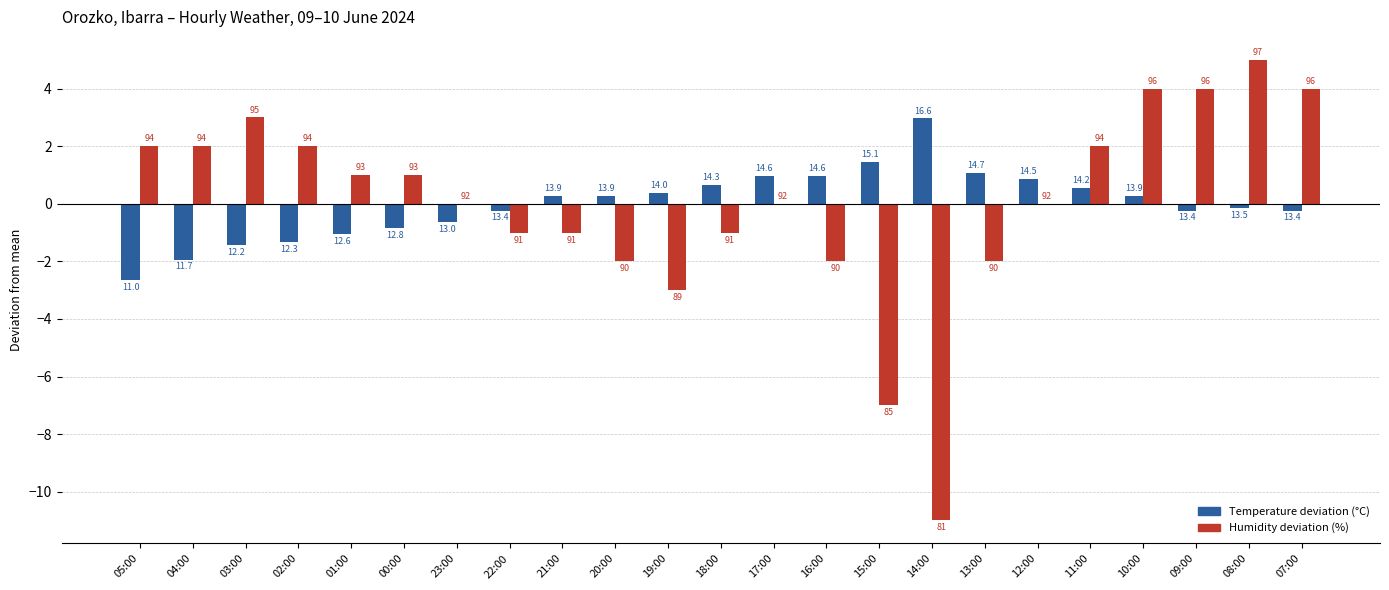

Reading left to right, what are all the values shown in this chart?

Temperature deviation (°C): 05:00=-2.6	04:00=-1.9	03:00=-1.4	02:00=-1.3	01:00=-1.0	00:00=-0.8	23:00=-0.6	22:00=-0.2	21:00=0.3	20:00=0.3	19:00=0.4	18:00=0.7	17:00=1.0	16:00=1.0	15:00=1.5	14:00=3.0	13:00=1.1	12:00=0.9	11:00=0.6	10:00=0.3	09:00=-0.2	08:00=-0.1	07:00=-0.2
Humidity deviation (%): 05:00=2.0	04:00=2.0	03:00=3.0	02:00=2.0	01:00=1.0	00:00=1.0	23:00=0.0	22:00=-1.0	21:00=-1.0	20:00=-2.0	19:00=-3.0	18:00=-1.0	17:00=0.0	16:00=-2.0	15:00=-7.0	14:00=-11.0	13:00=-2.0	12:00=0.0	11:00=2.0	10:00=4.0	09:00=4.0	08:00=5.0	07:00=4.0